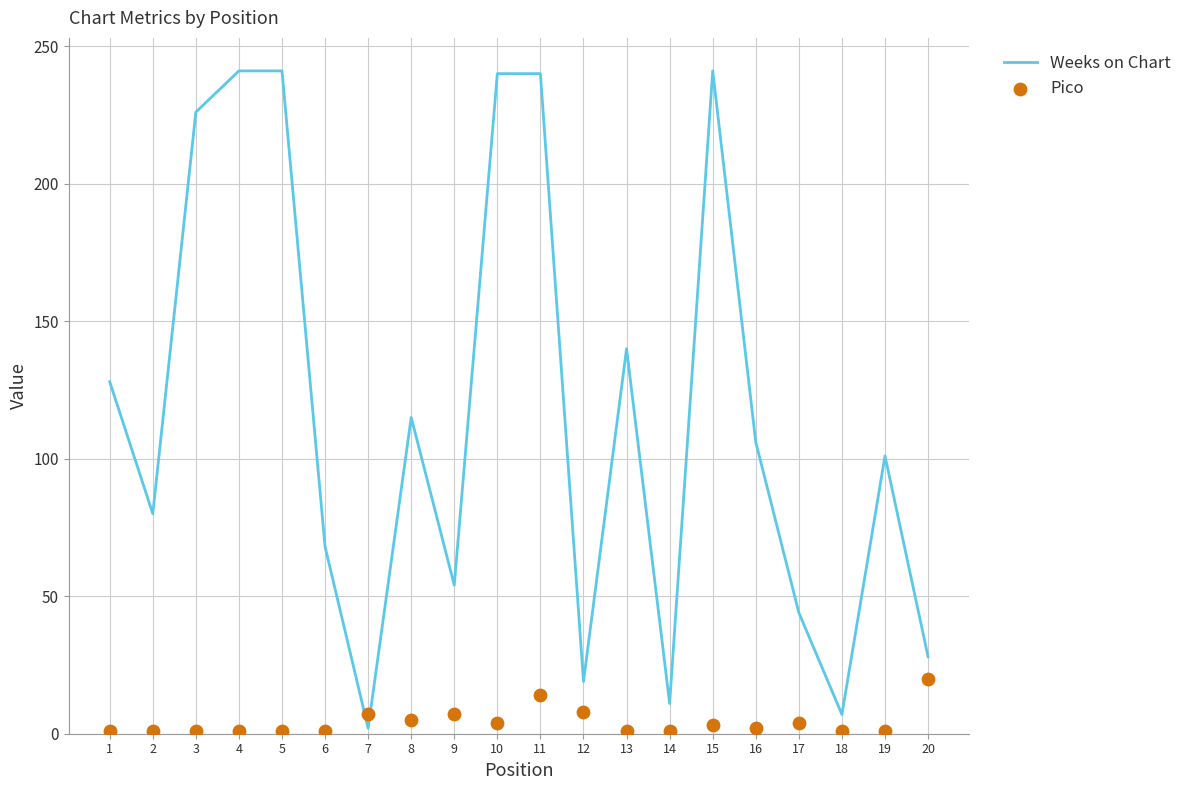

Which series reaches the maximum Y coordinate?

Weeks on Chart